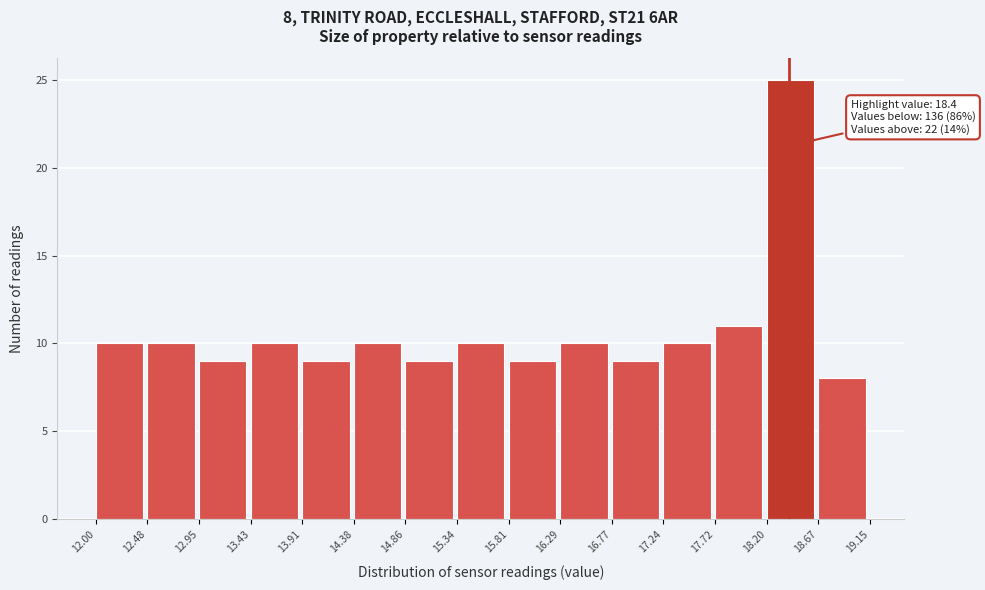

Over which range of the x-axis is the bar tallest?

18.20 to 18.67